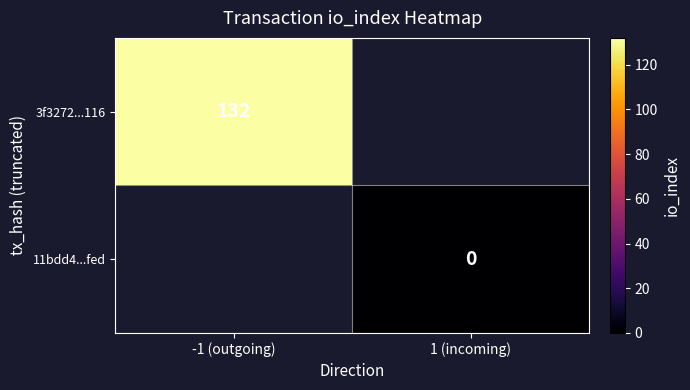

True or false: 3f3272...116 has a value of 175.4 at -1 (outgoing).

False